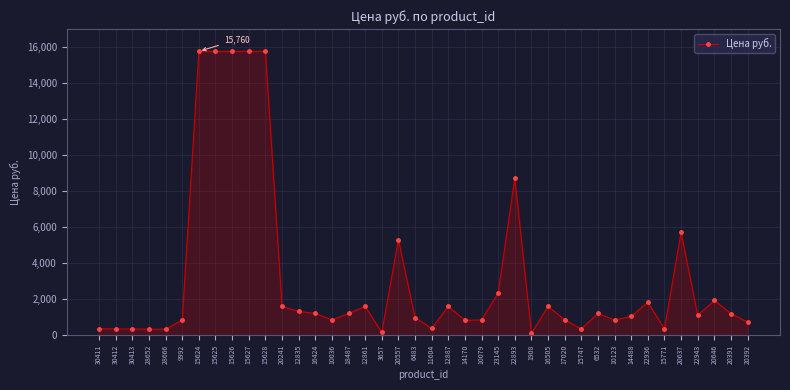

What position from the right is 30411?

40